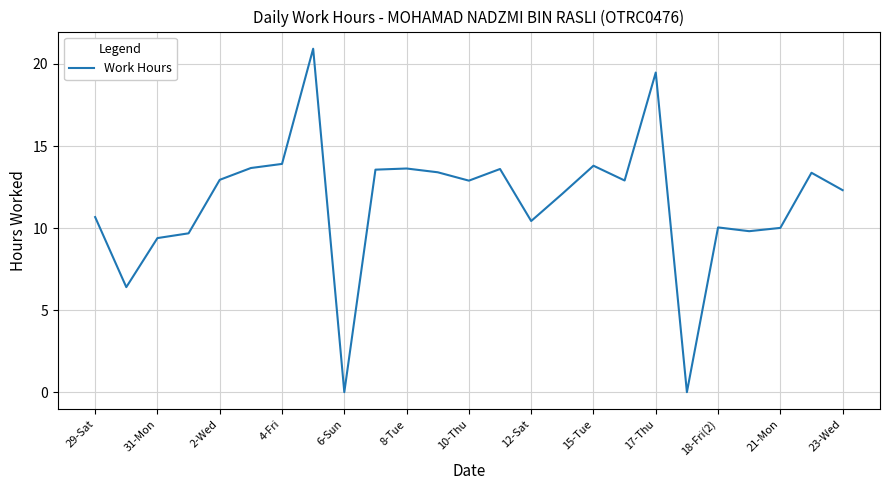

What is the greatest value displayed?

20.9